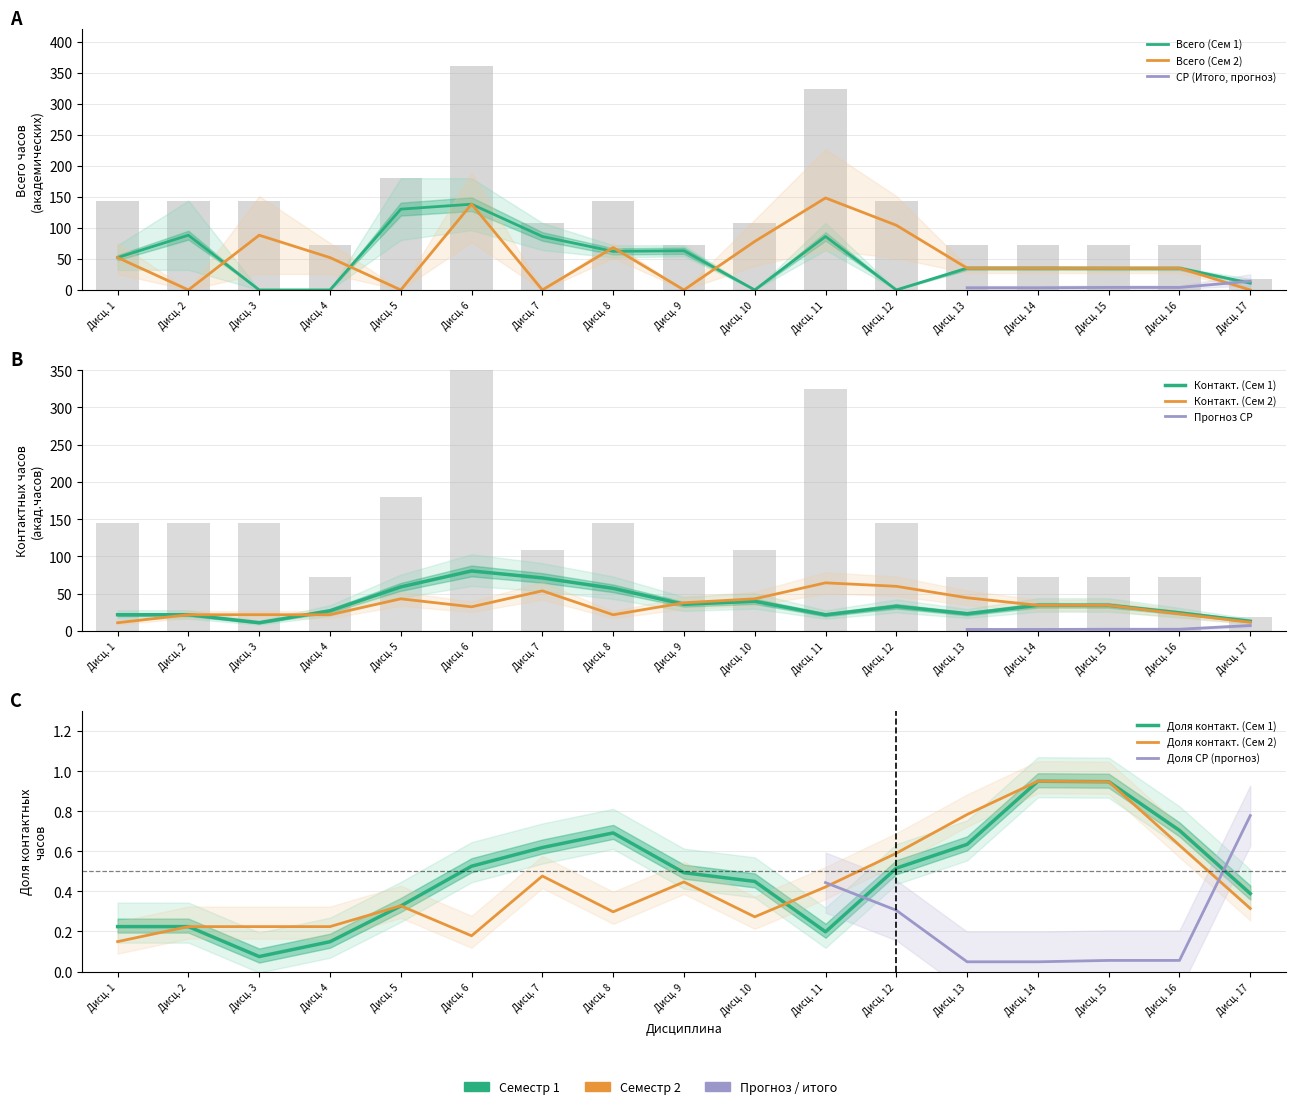

At which label does Всего (Сем 1) first exceed 35?

Дисц. 1